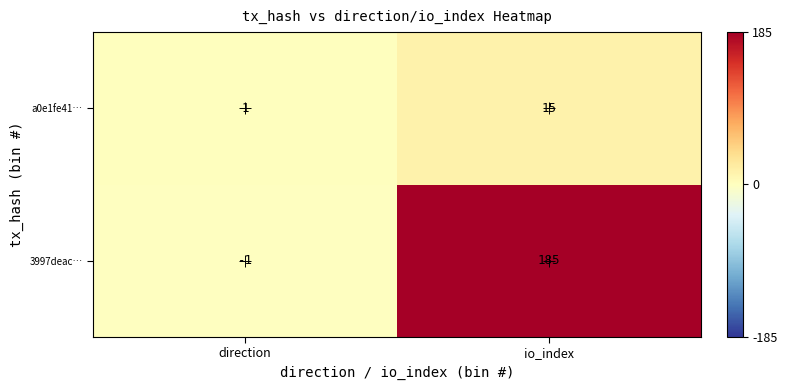

What is the highest value of the a0e1fe41… series?

15